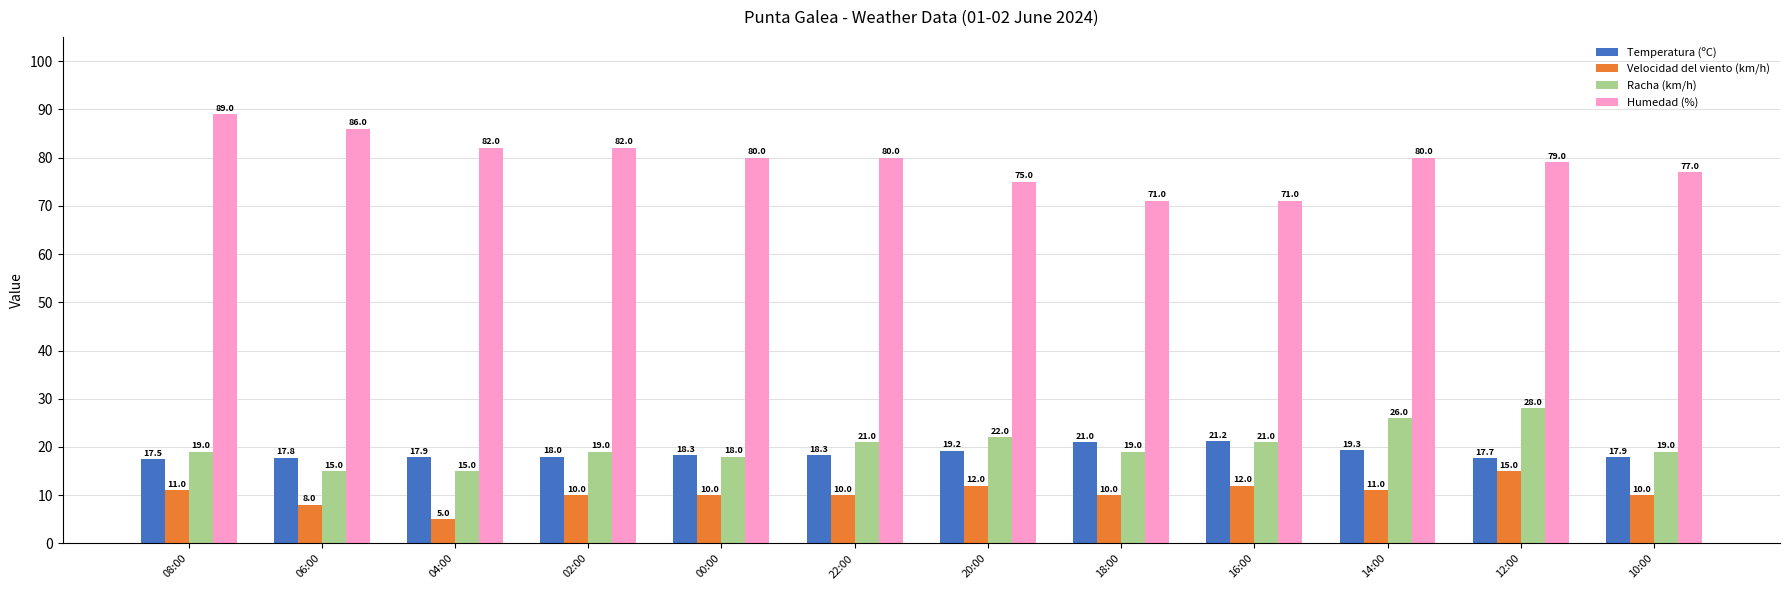

What is the spread (max minus min) of values at 10:00?

67.0